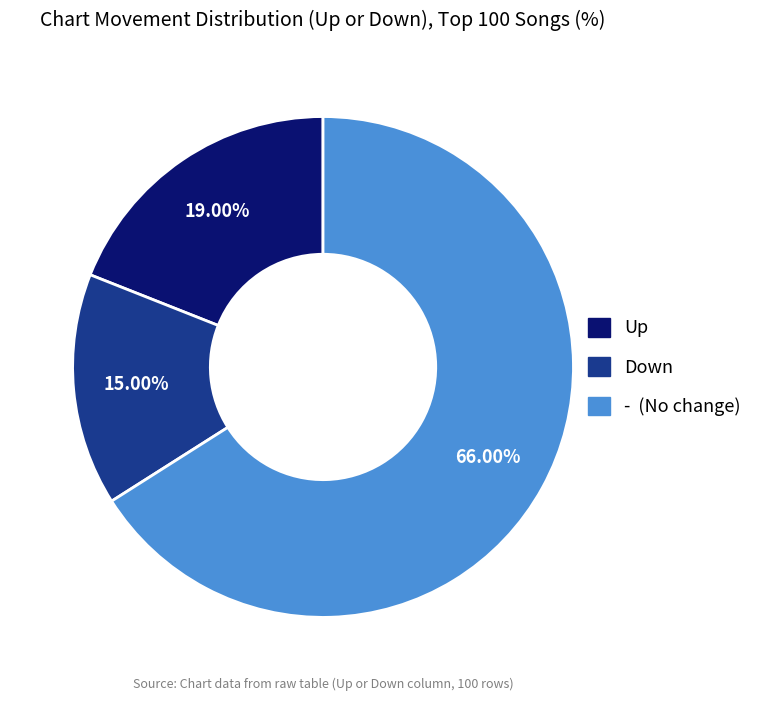

What is the largest slice in the pie chart?

-